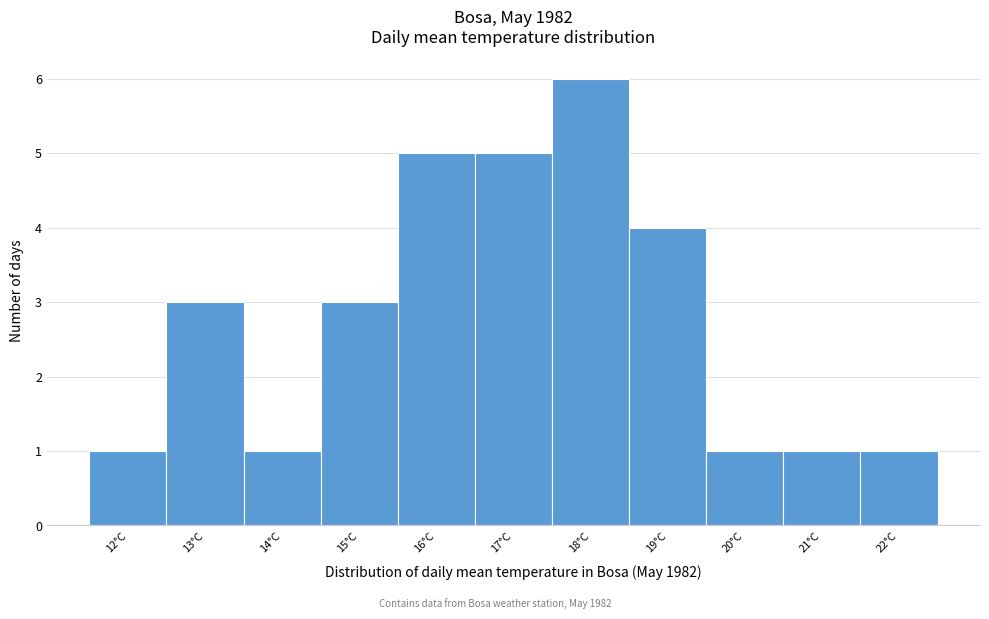

Reading left to right, list every bar in this chart as the range it spans on the x-axis followed by its height. The values are not printed on the chart, so give them approximately, as read against the axis.

11.5 to 12.5: 1
12.5 to 13.5: 3
13.5 to 14.5: 1
14.5 to 15.5: 3
15.5 to 16.5: 5
16.5 to 17.5: 5
17.5 to 18.5: 6
18.5 to 19.5: 4
19.5 to 20.5: 1
20.5 to 21.5: 1
21.5 to 22.5: 1